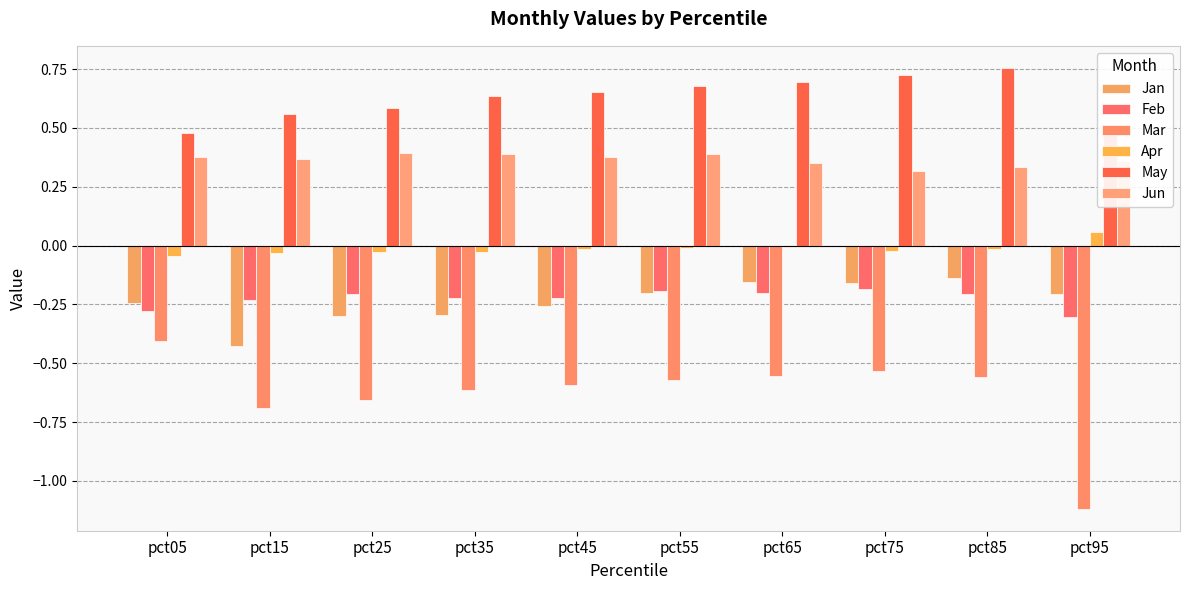

Rank the series by their maximum value, from highest to lowest.

May, Jun, Apr, Jan, Feb, Mar